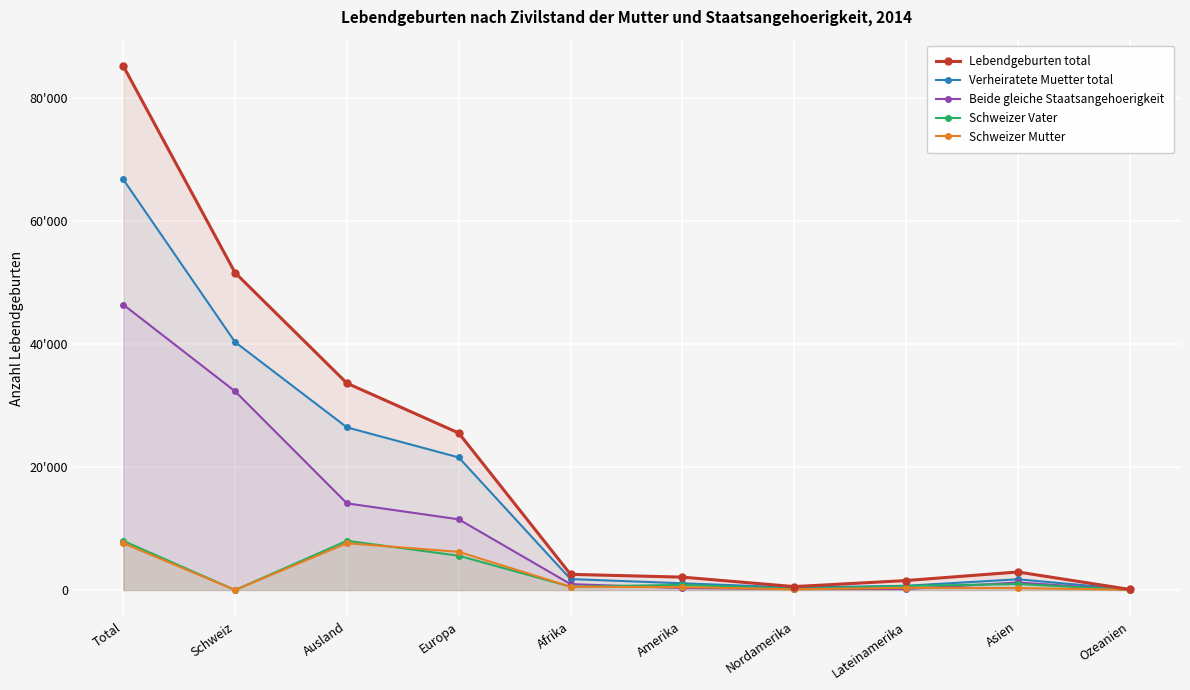

At which label is Schweizer Vater closest to 4004?

Europa